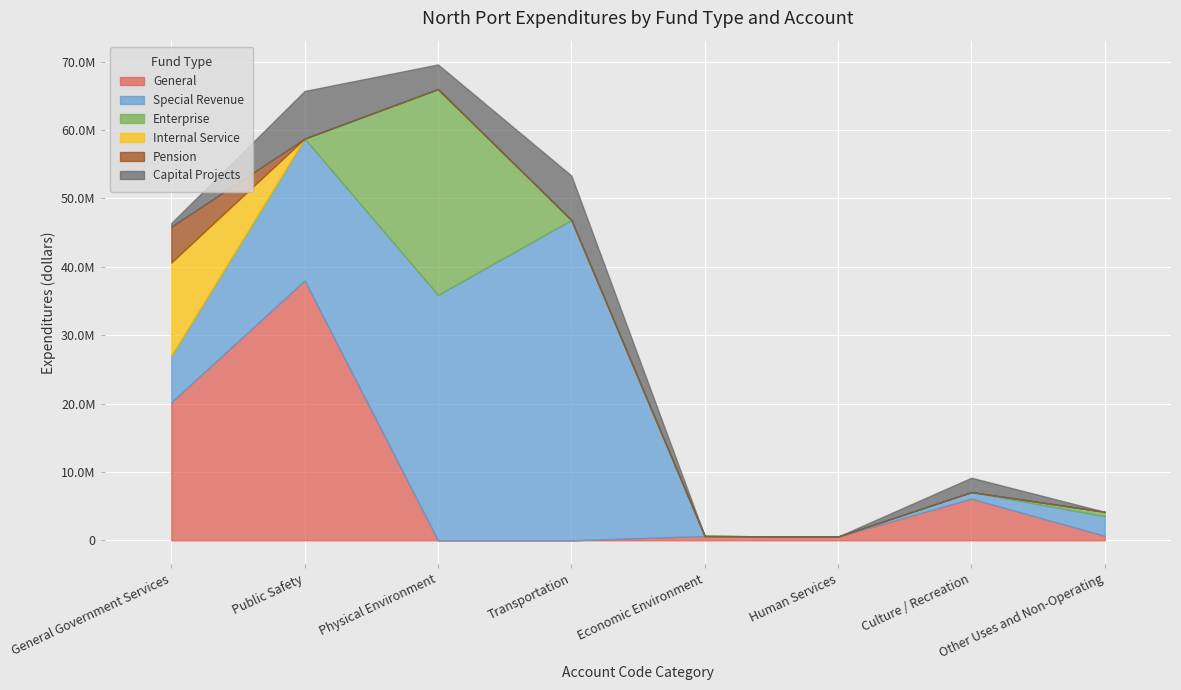

True or false: Capital Projects has a value of 2099638 at Culture / Recreation.

True